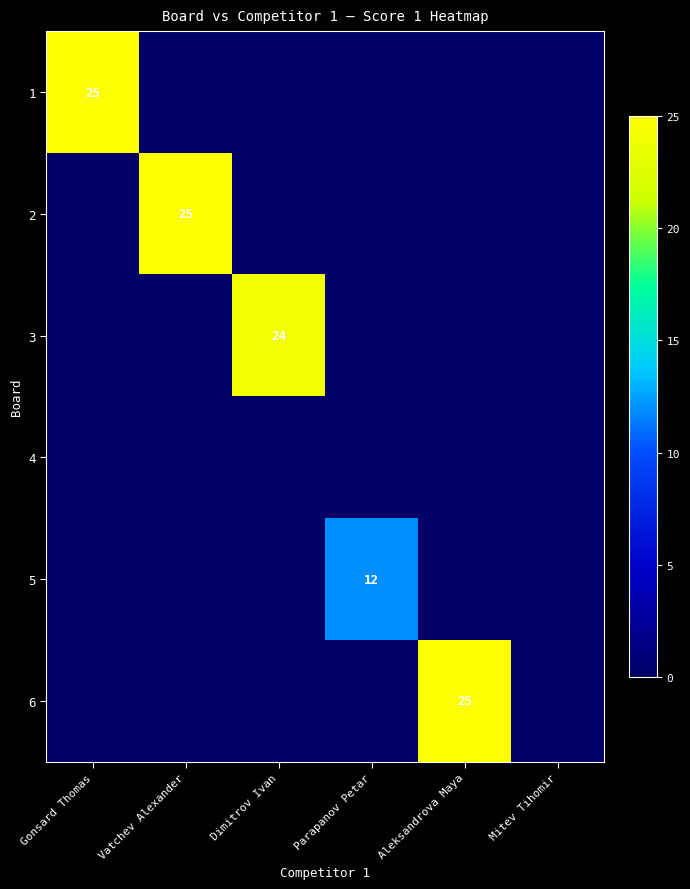

Which category has the lowest value across all series?

Vatchev Alexander